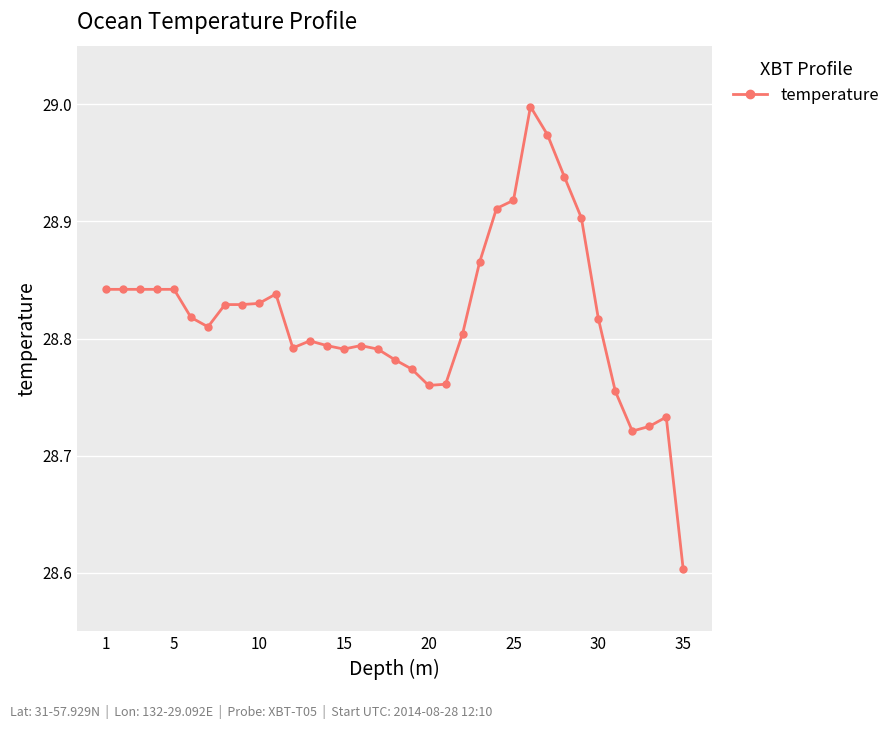

What is the minimum value shown in the chart?

28.6